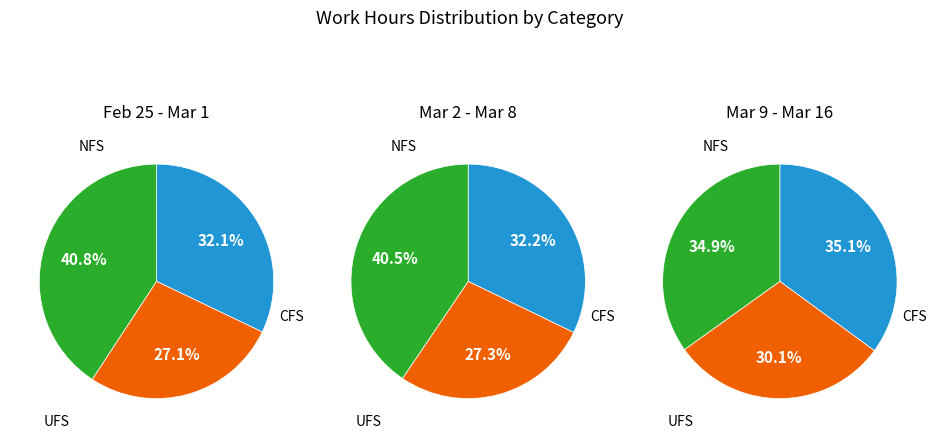

What percentage is NOT represented by 2?

66.7%